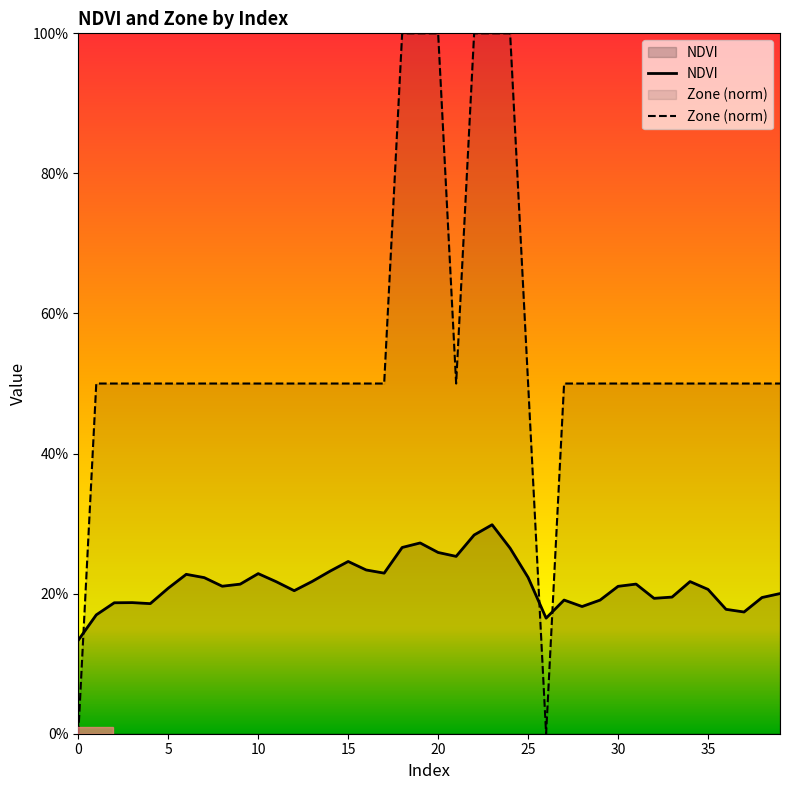

Read the NDVI value at 38.

0.2